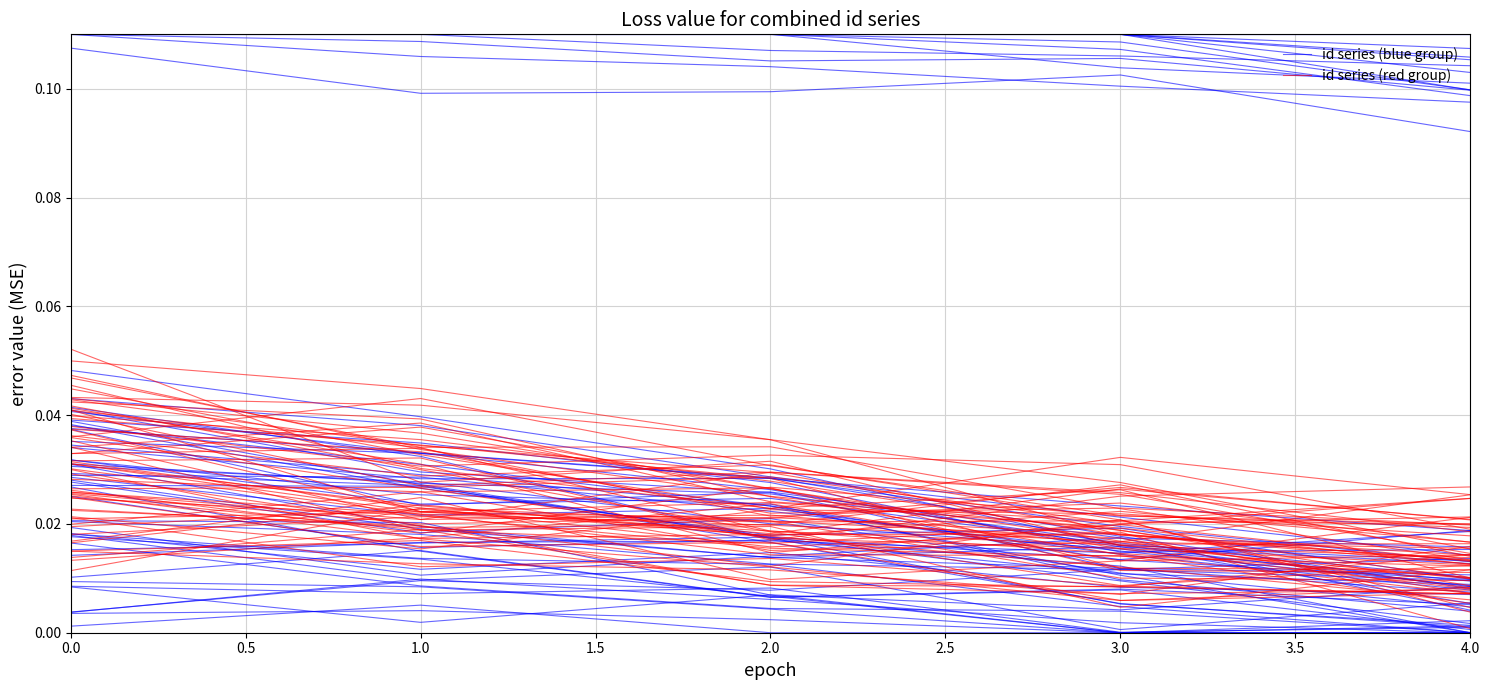

In id series (red group), how many points are higher than both neighbors (excluding endpoints)?

2